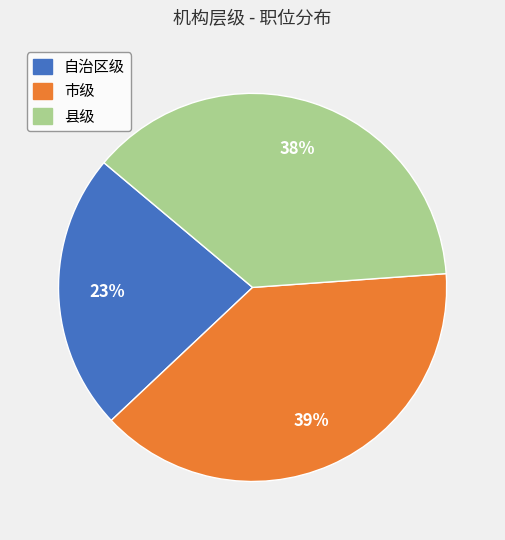

Do 自治区级 and 市级 together represent more than half of the pie?

Yes